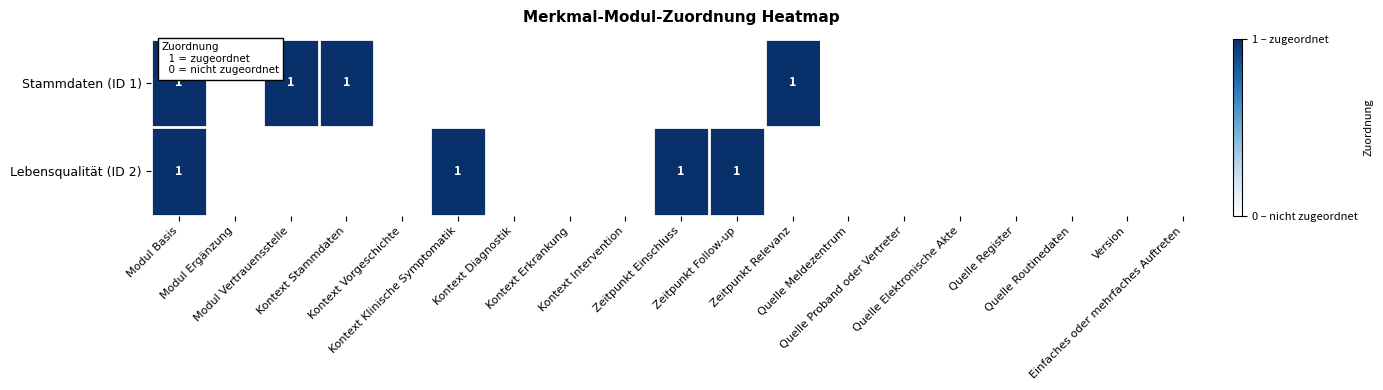

What is the difference between the maximum and second lowest values in the Stammdaten (ID 1) series?

1